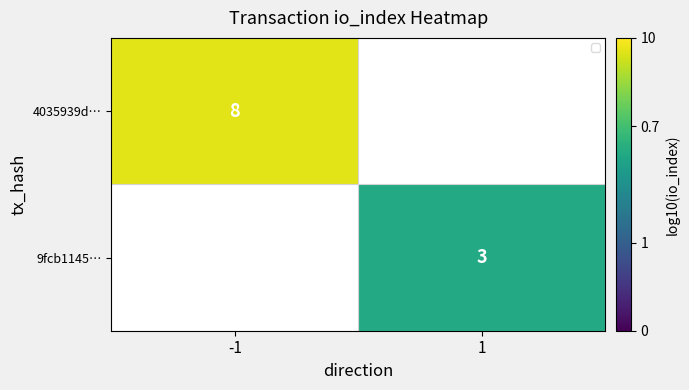

How many positive values does the 9fcb1145… series have?

1